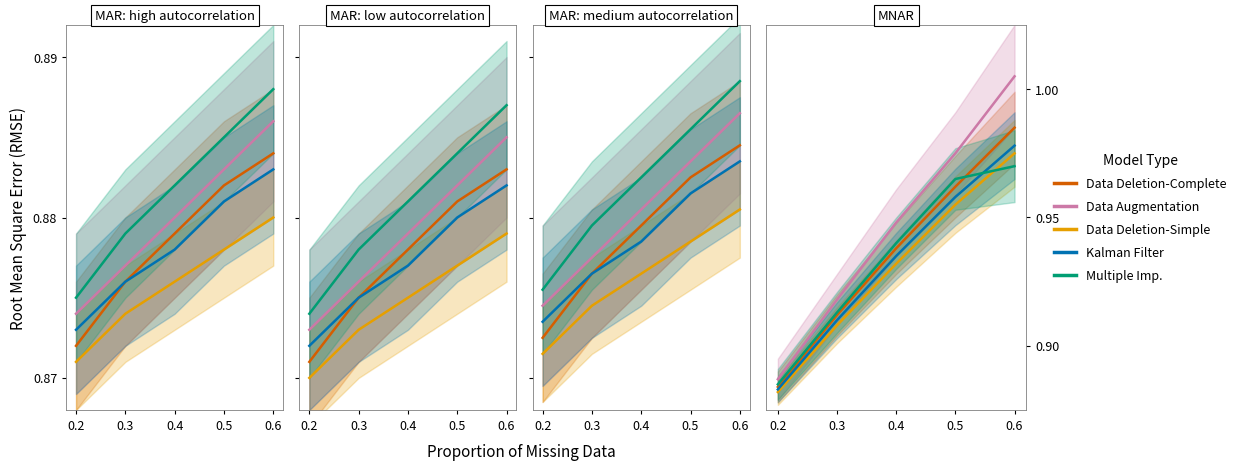

How many times do Multiple Imp. and Kalman Filter cross each other?

1